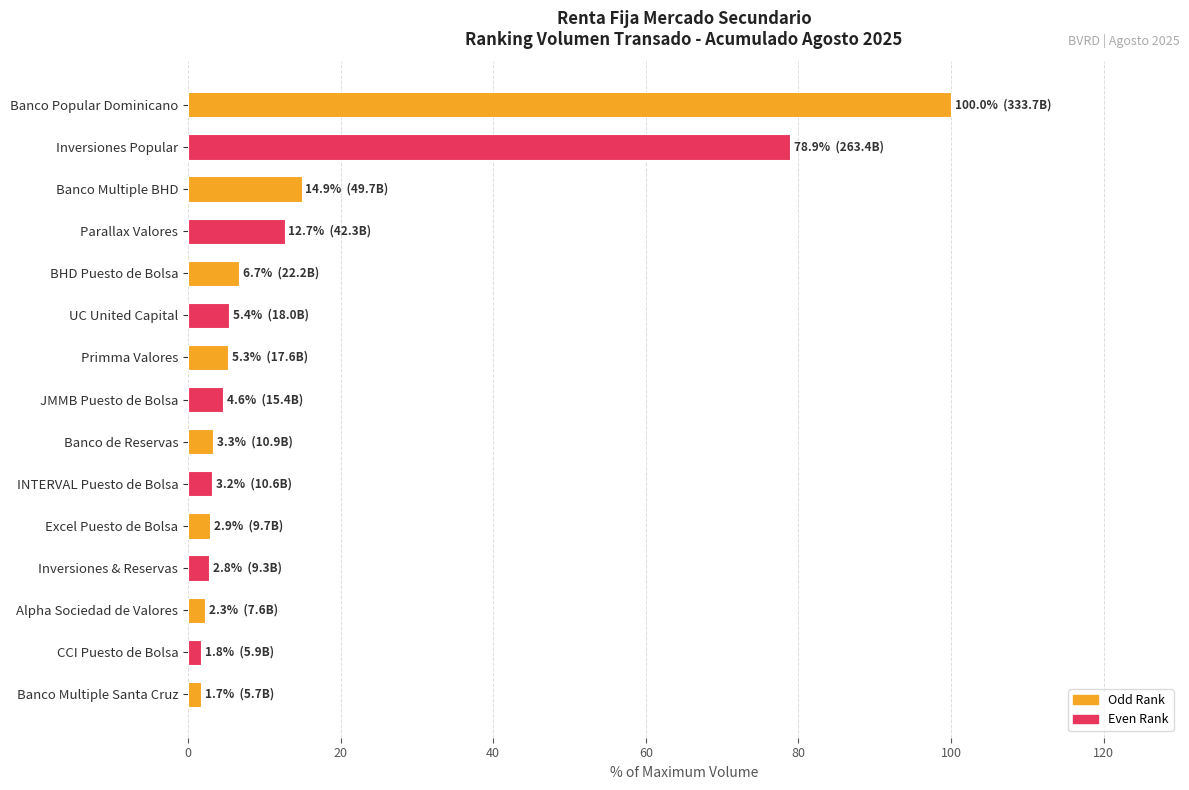

Approximately how many times larger is the value at UC United Capital compared to Primma Valores?

1.0